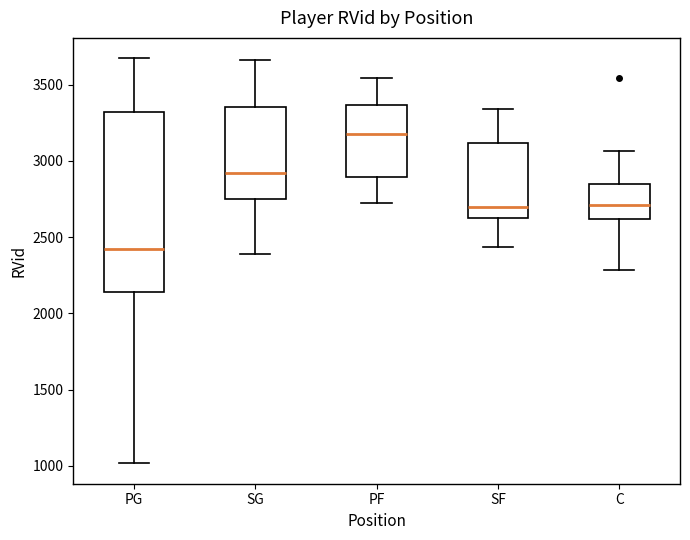

Which box's median line is the lowest?

PG